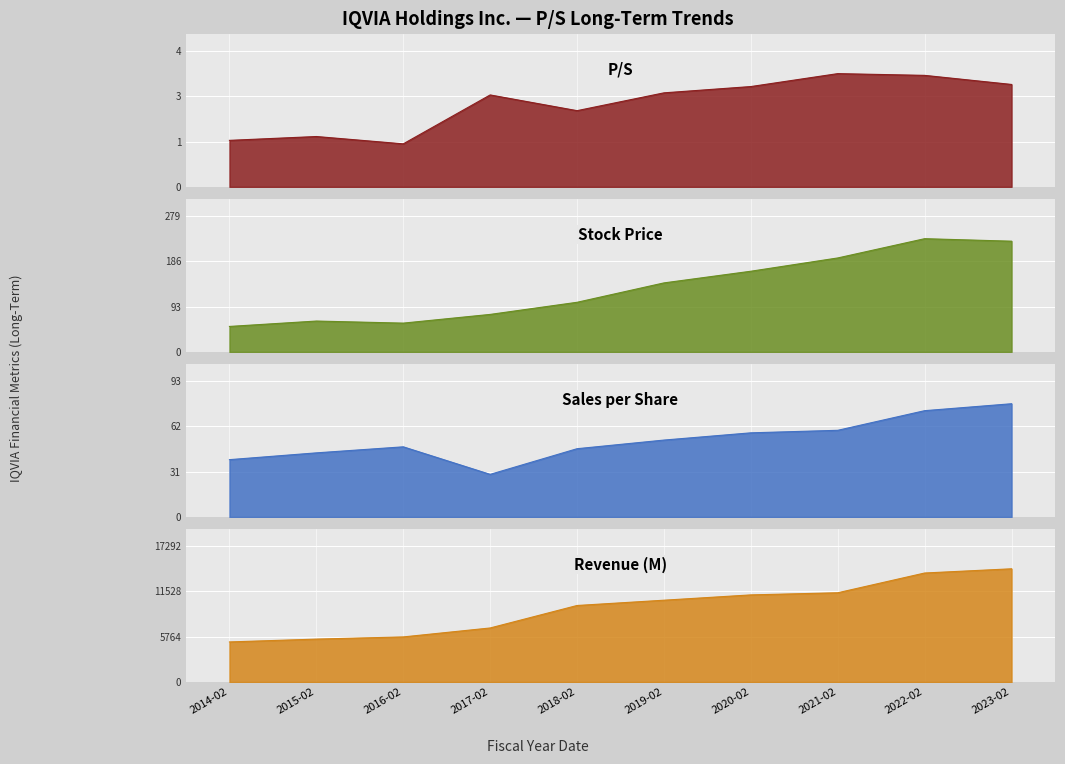

What is the maximum value shown in the chart?

14410.0